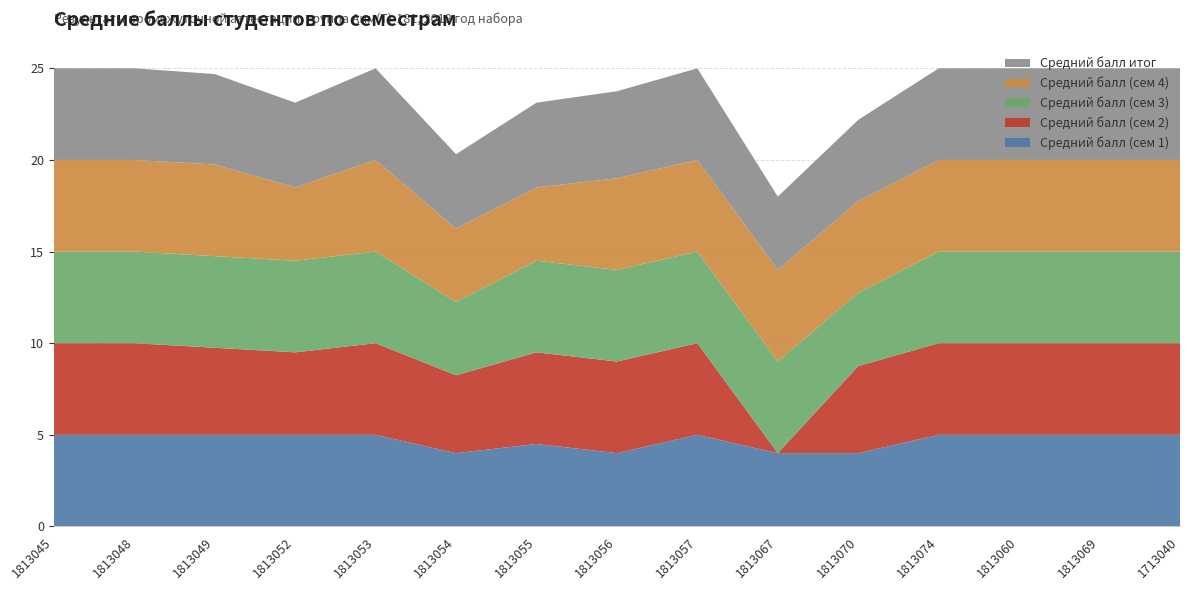

Reading left to right, list all the values displayed in this chart.

Средний балл (сем 1): 5.0	5.0	5.0	5.0	5.0	4.0	4.5	4.0	5.0	4.0	4.0	5.0	5.0	5.0	5.0
Средний балл (сем 2): 5.0	5.0	4.8	4.5	5.0	4.2	5.0	5.0	5.0	0.0	4.8	5.0	5.0	5.0	5.0
Средний балл (сем 3): 5.0	5.0	5.0	5.0	5.0	4.0	5.0	5.0	5.0	5.0	4.0	5.0	5.0	5.0	5.0
Средний балл (сем 4): 5.0	5.0	5.0	4.0	5.0	4.0	4.0	5.0	5.0	5.0	5.0	5.0	5.0	5.0	5.0
Средний балл итог: 5.0	5.0	4.9	4.6	5.0	4.1	4.6	4.8	5.0	4.0	4.4	5.0	5.0	5.0	5.0